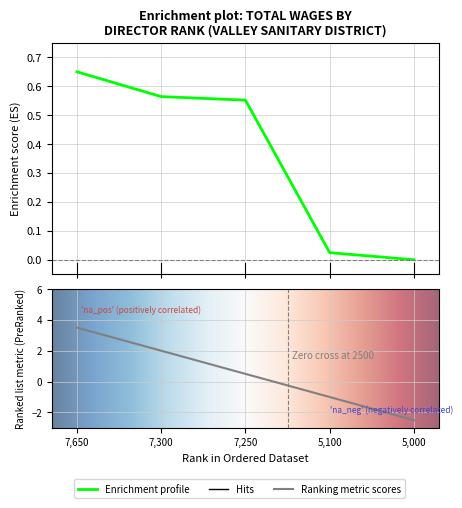

How many categories are shown in the chart?

5